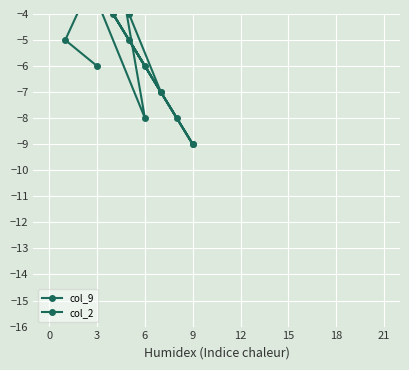

At which label does col_9 first exceed -5?

3